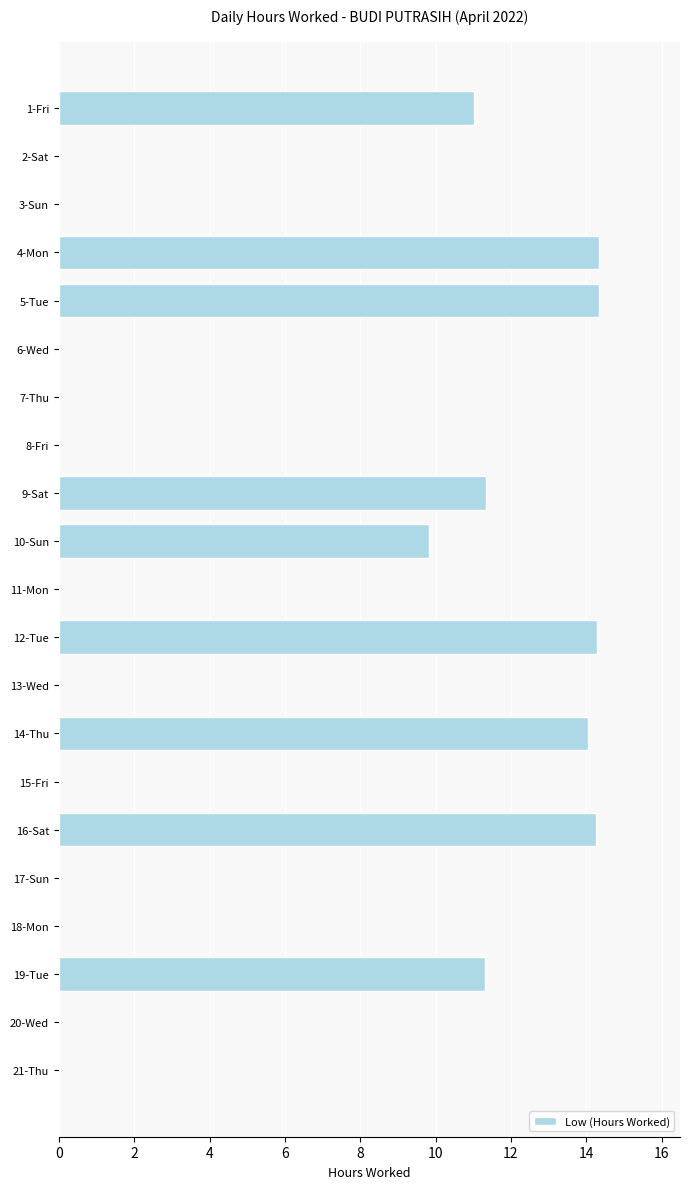

What is the sum of all values?

114.8